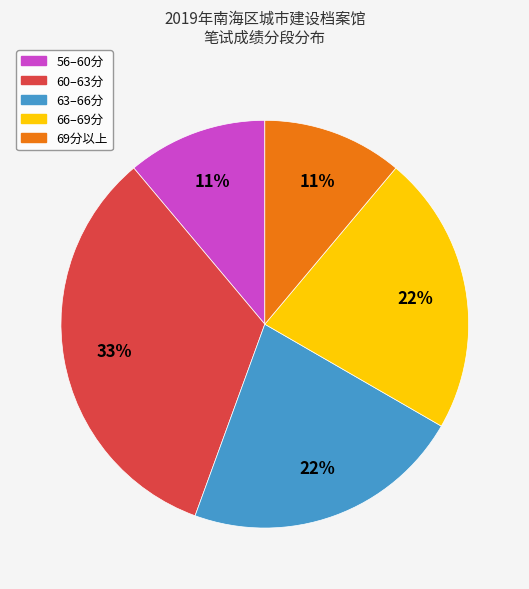

Is there a majority slice in this chart?

No